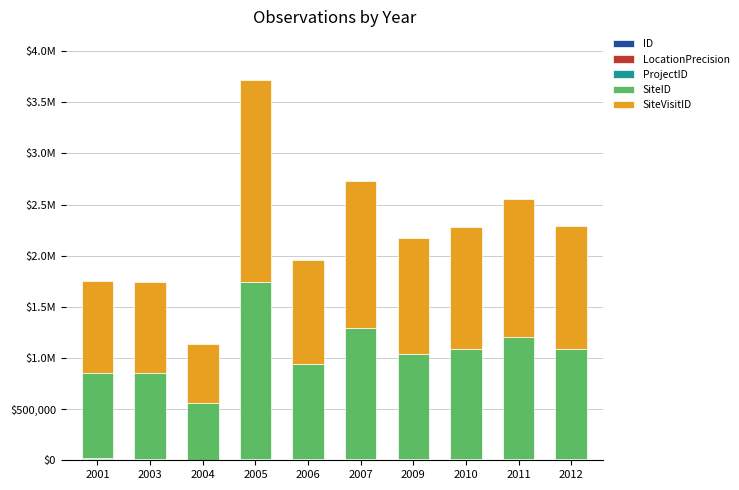

Are the bars horizontal?

No